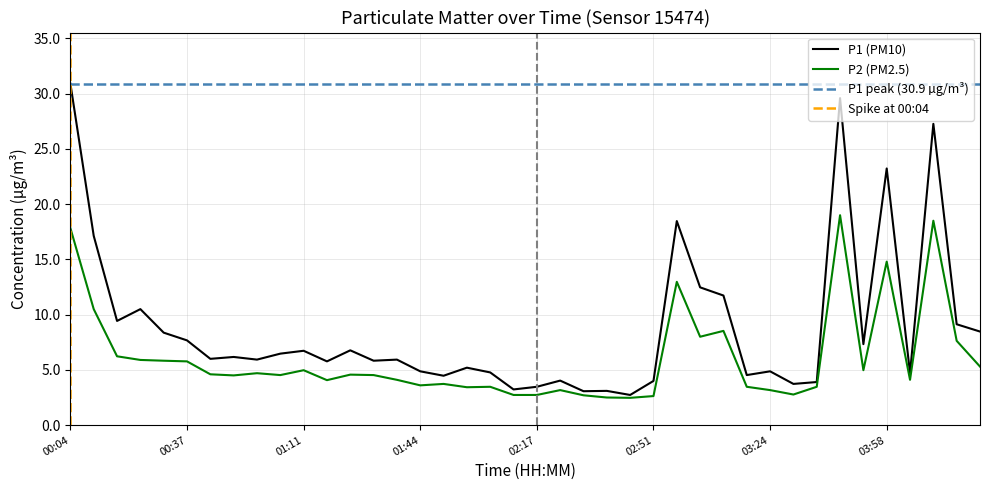

Rank the categories by P1 value from highest to lowest.

00:04, 03:44, 04:11, 03:58, 02:57, 00:11, 03:04, 03:11, 00:24, 00:17, 04:18, 04:24, 00:31, 00:37, 03:51, 01:24, 01:11, 01:04, 00:51, 00:44, 00:57, 01:37, 01:31, 01:17, 01:57, 01:44, 03:24, 02:04, 04:04, 03:18, 01:51, 02:24, 02:51, 03:38, 03:31, 02:17, 02:11, 02:37, 02:31, 02:44